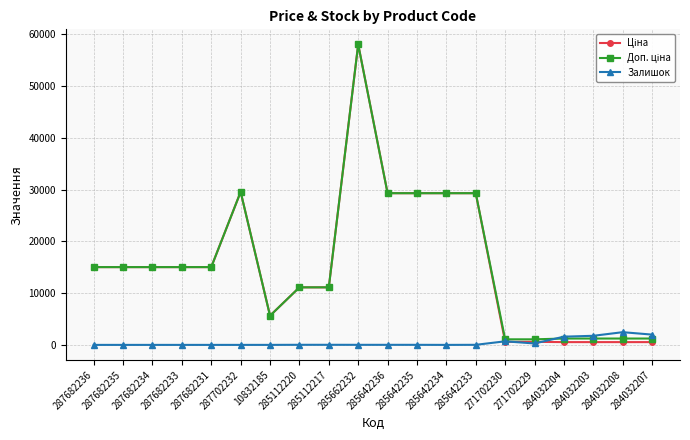

What is the value of the Залишок point at the 20th from the left?

1986.0